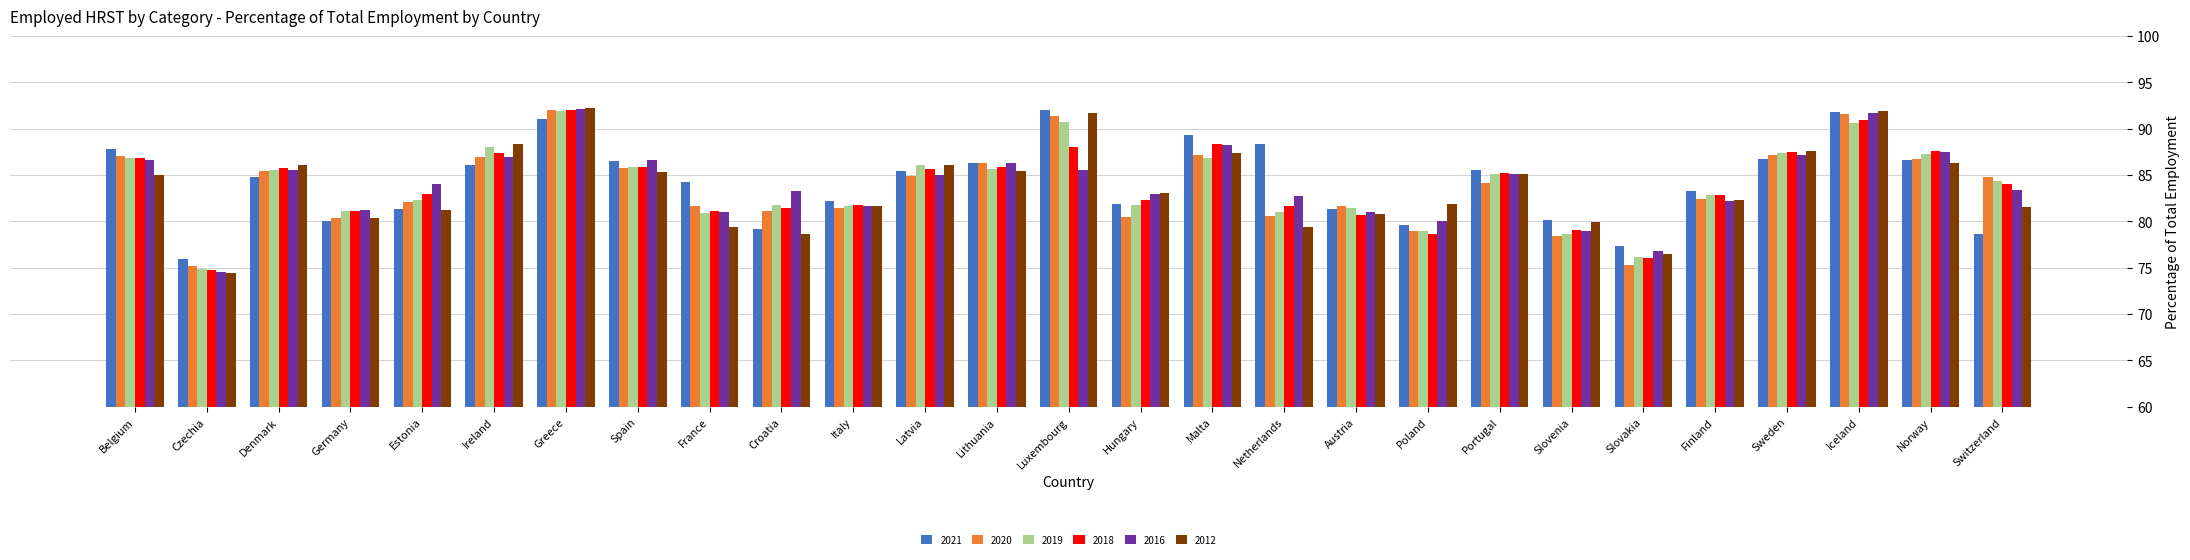

Are the bars horizontal?

No